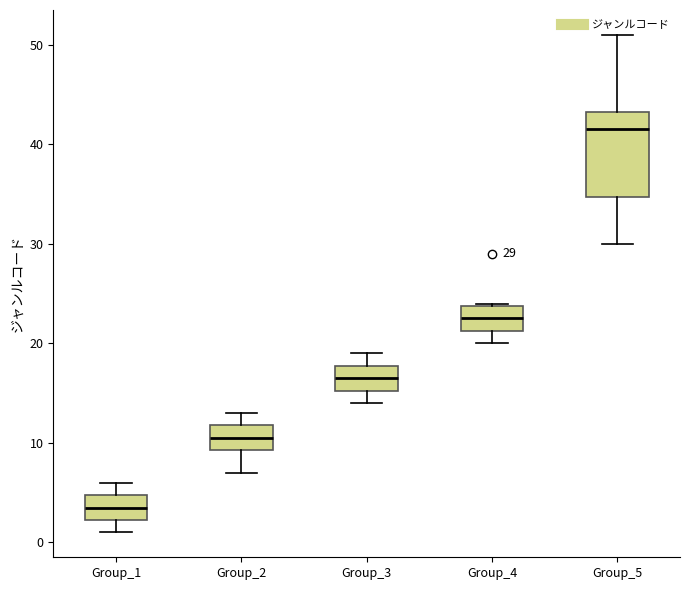

Comparing the boxes themselves (not the whiskers), which one is the tallest?

Group_5